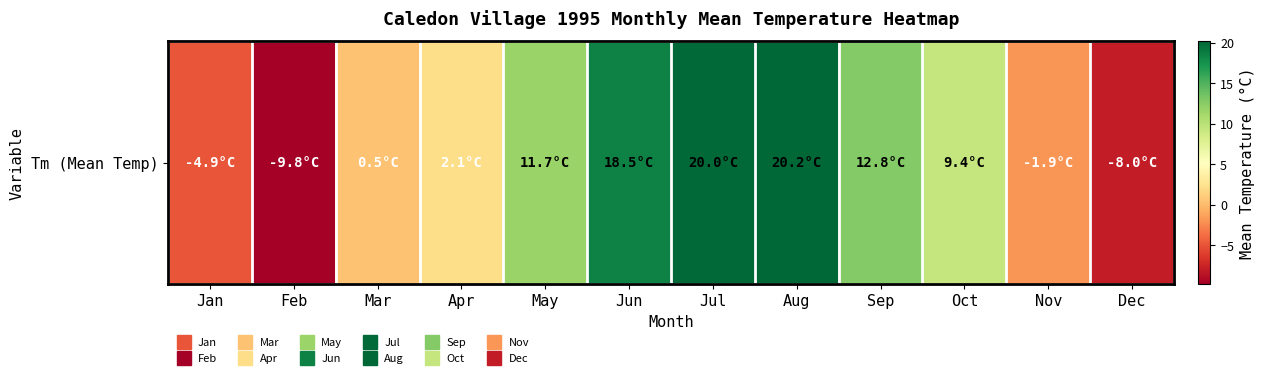

How many data points does each series have?

12